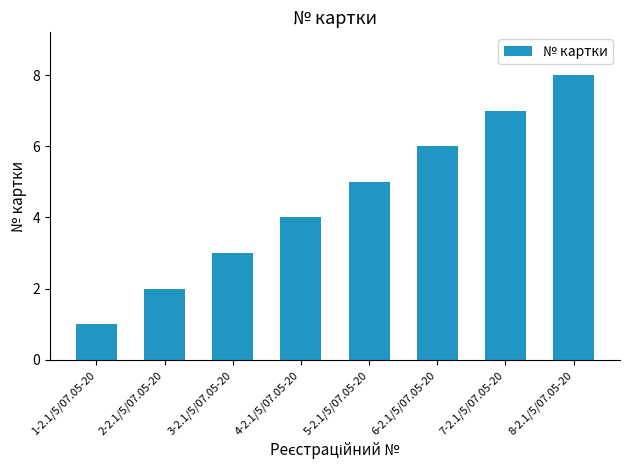

How many categories are shown in the chart?

8